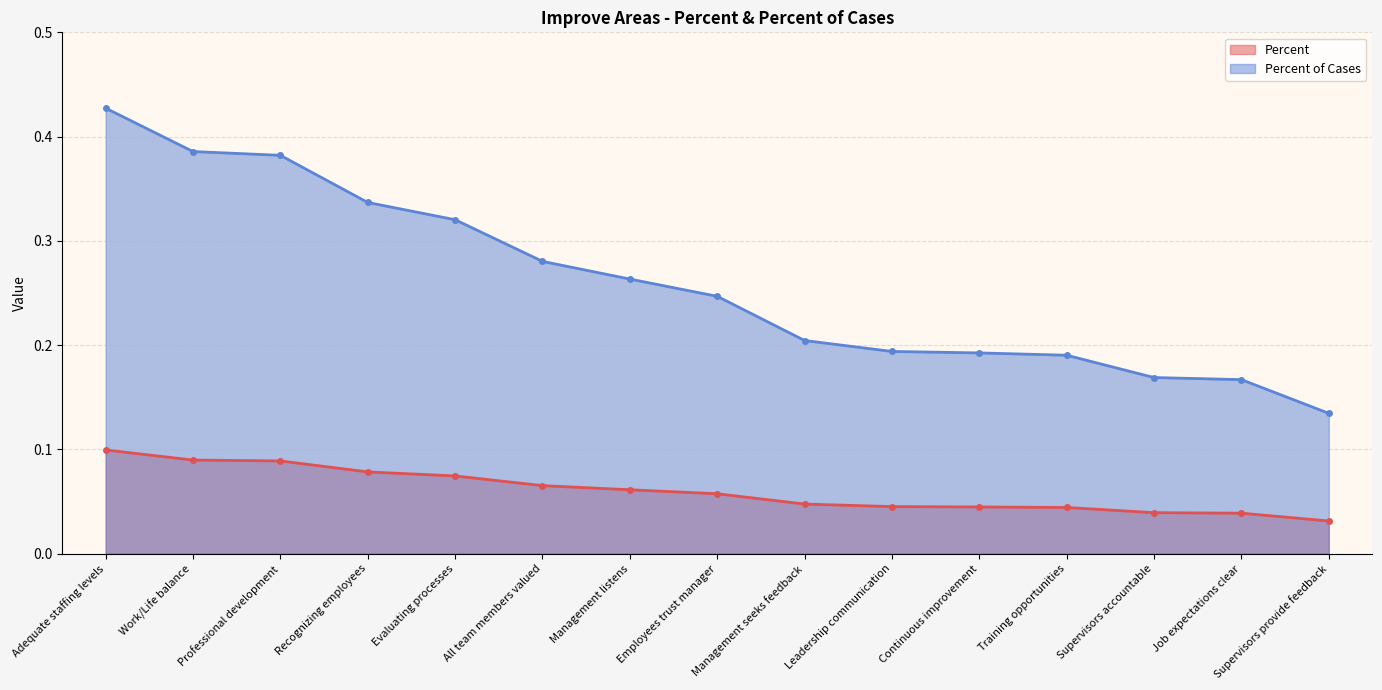

True or false: Percent of Cases has a value of 0.1 at Work/Life balance.

False